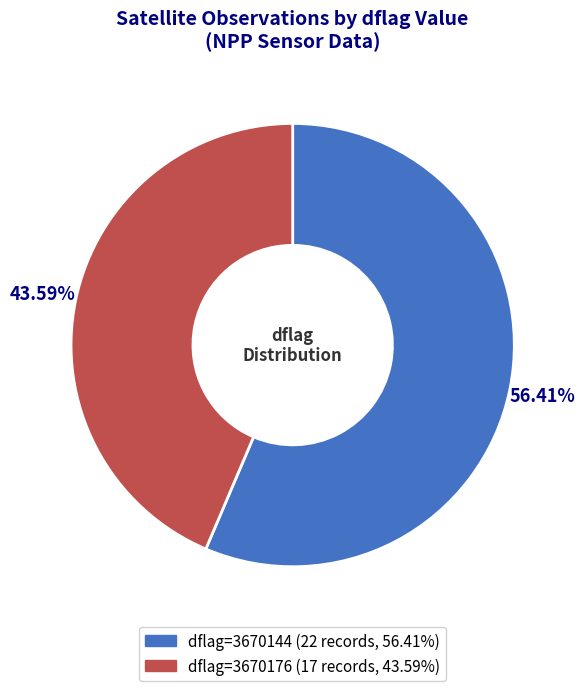

Is there any slice that represents more than half of the pie?

Yes